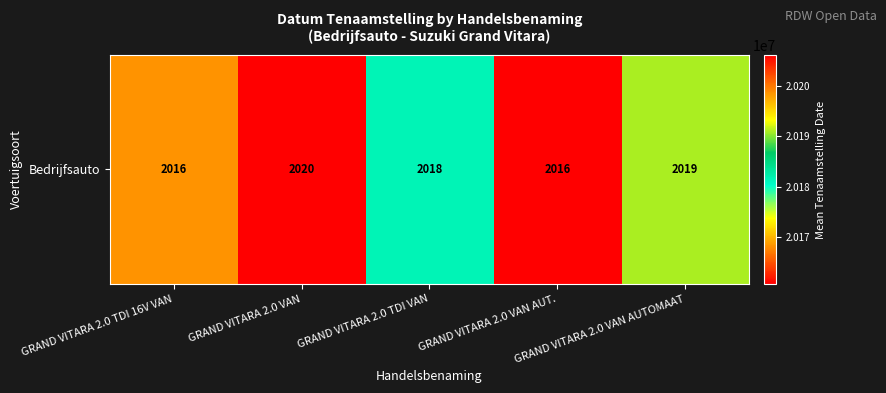

How many distinct data groups are displayed?

1